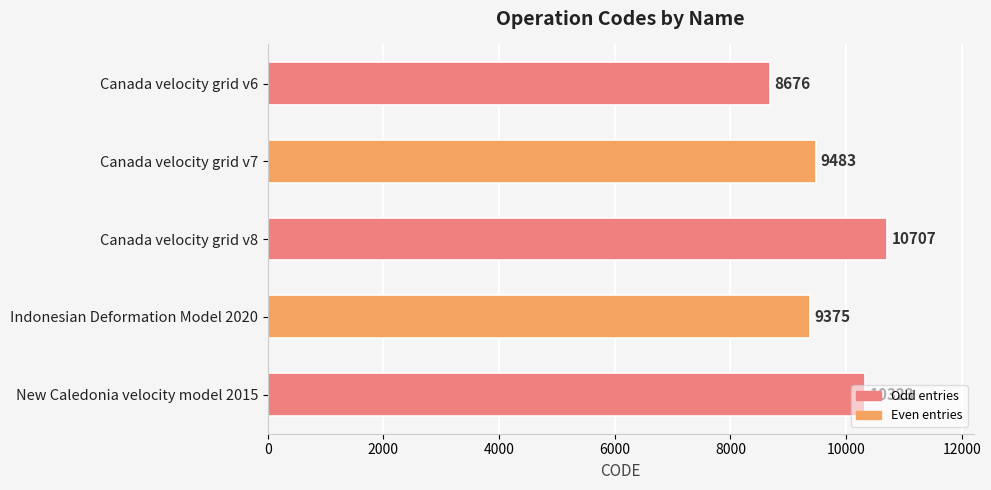

Between Canada velocity grid v6 and New Caledonia velocity model 2015, which is larger?

New Caledonia velocity model 2015